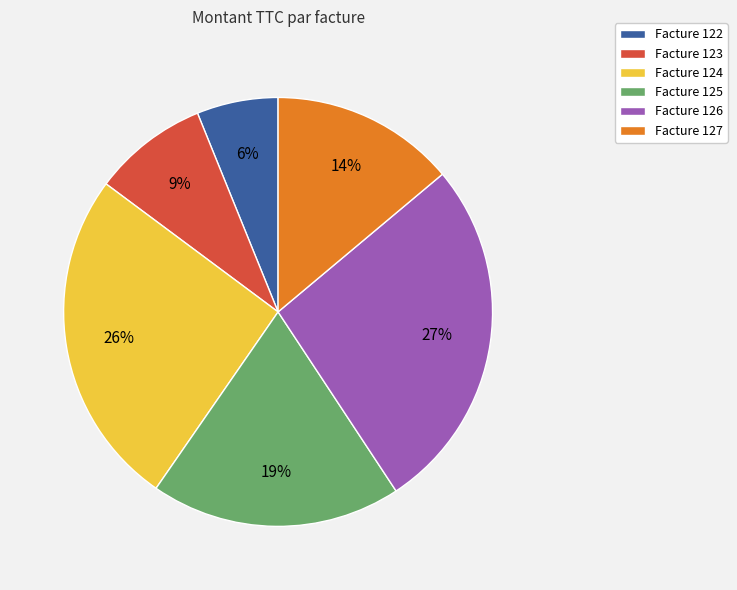

Rank the categories by value from highest to lowest.

Facture 126, Facture 124, Facture 125, Facture 127, Facture 123, Facture 122